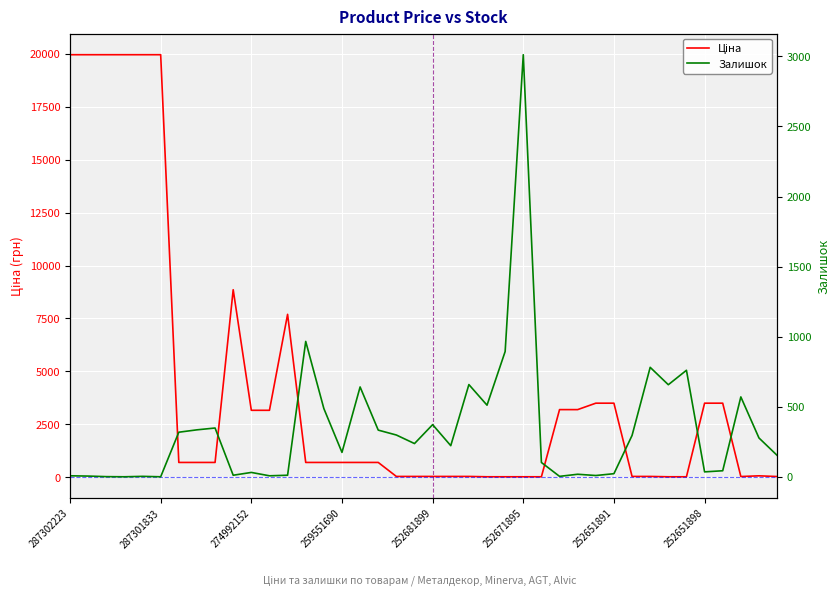

What is the difference between the Залишок values at 21 and 35?

187.0